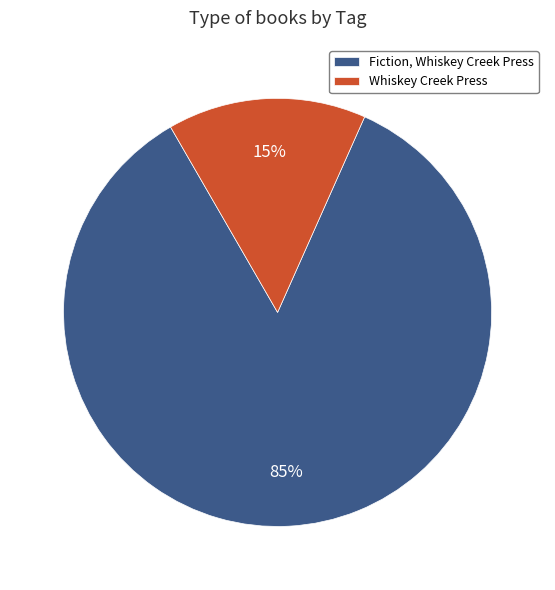

What is the majority slice?

Fiction, Whiskey Creek Press